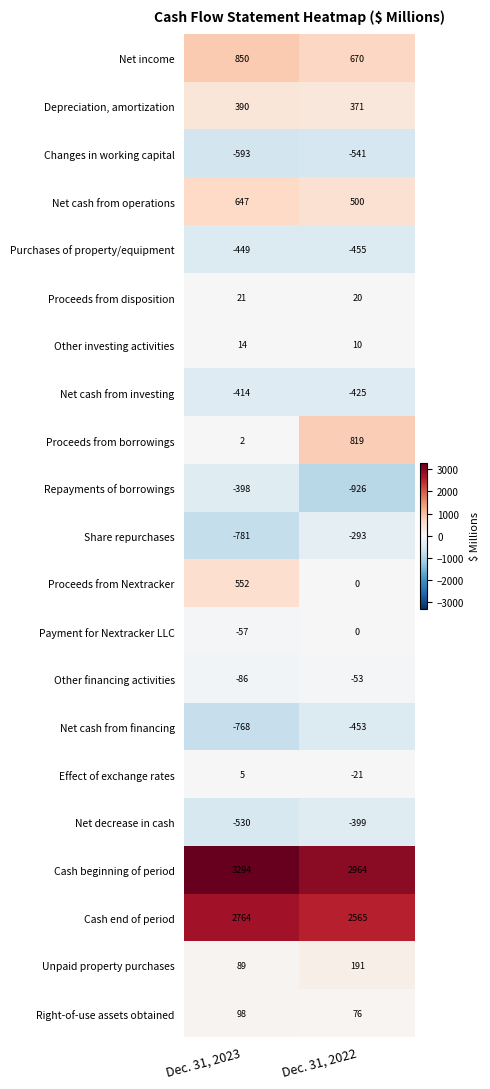

What is the sum of the Cash beginning of period values at Dec. 31, 2023 and Dec. 31, 2022?

6258